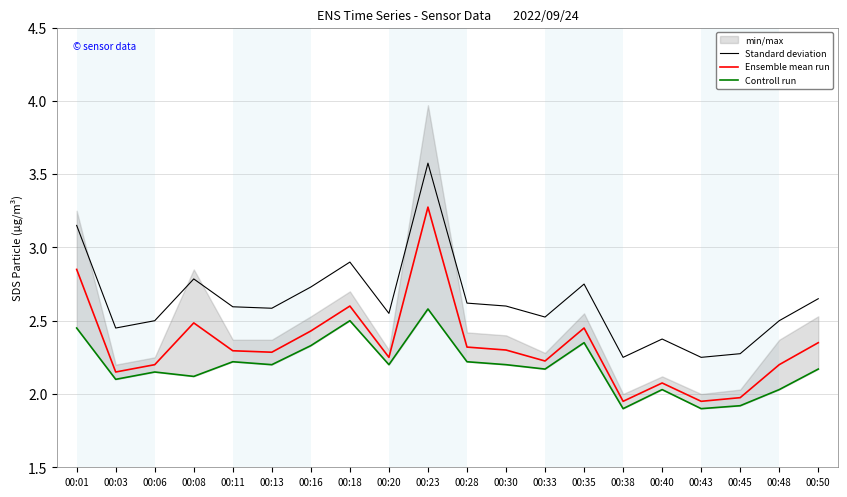

Is it true that Controll run equals 1.9 at 00:45?

True